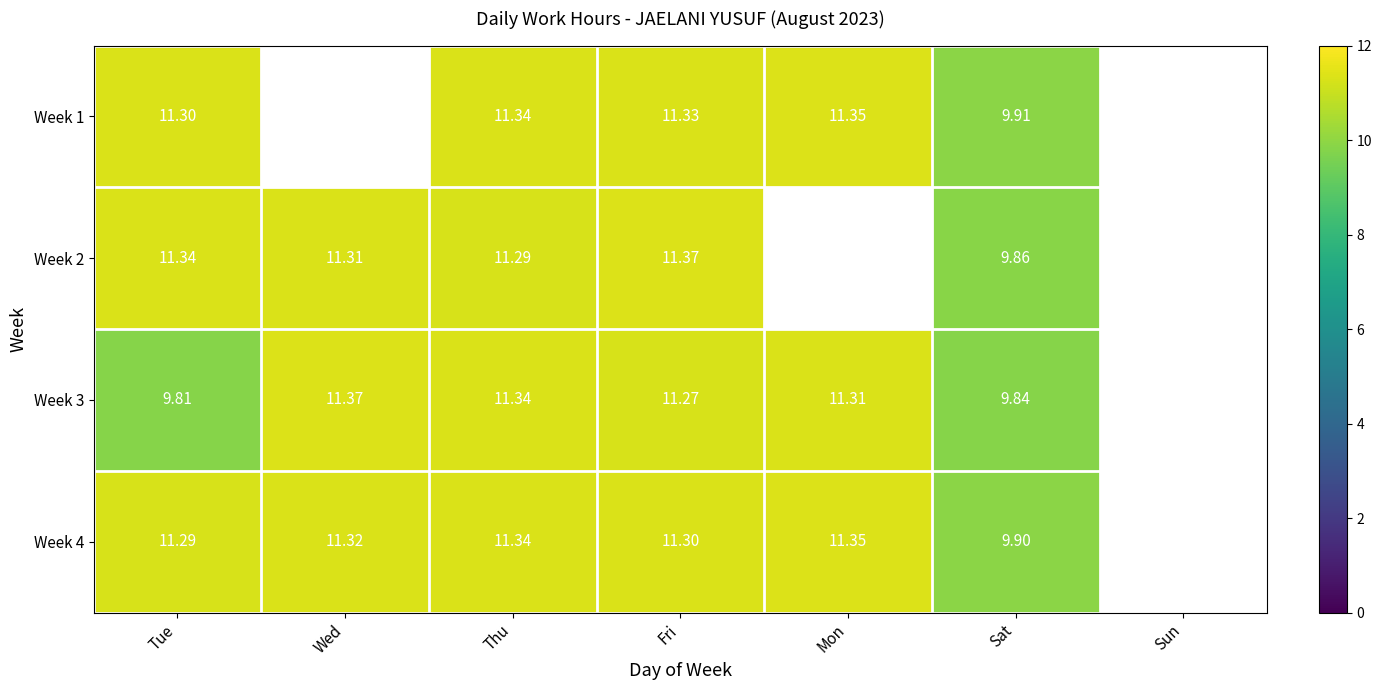

What is the maximum value shown in the chart?

11.4